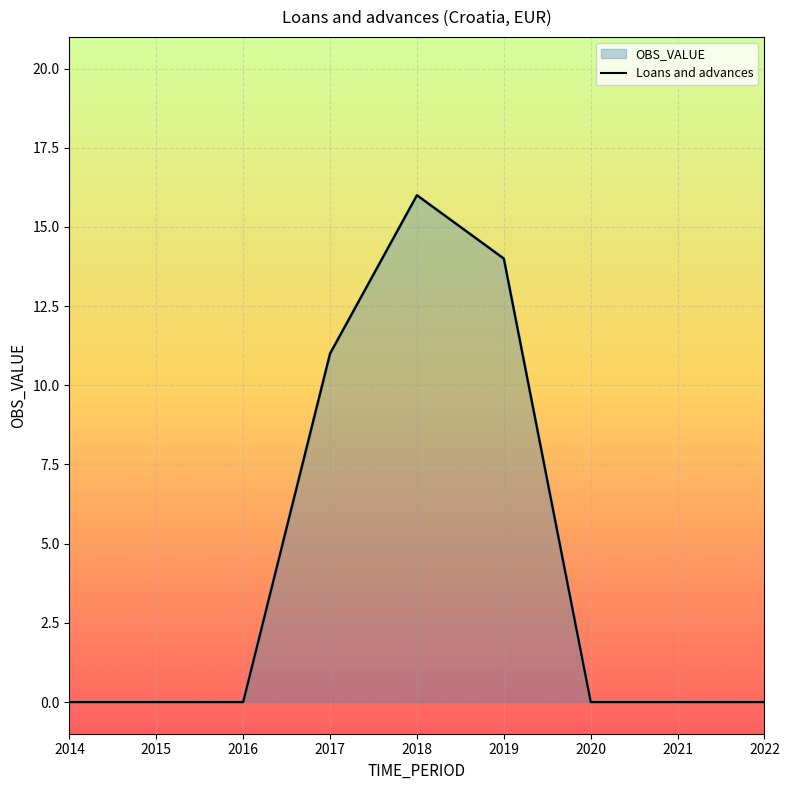

What is the greatest value displayed?

16